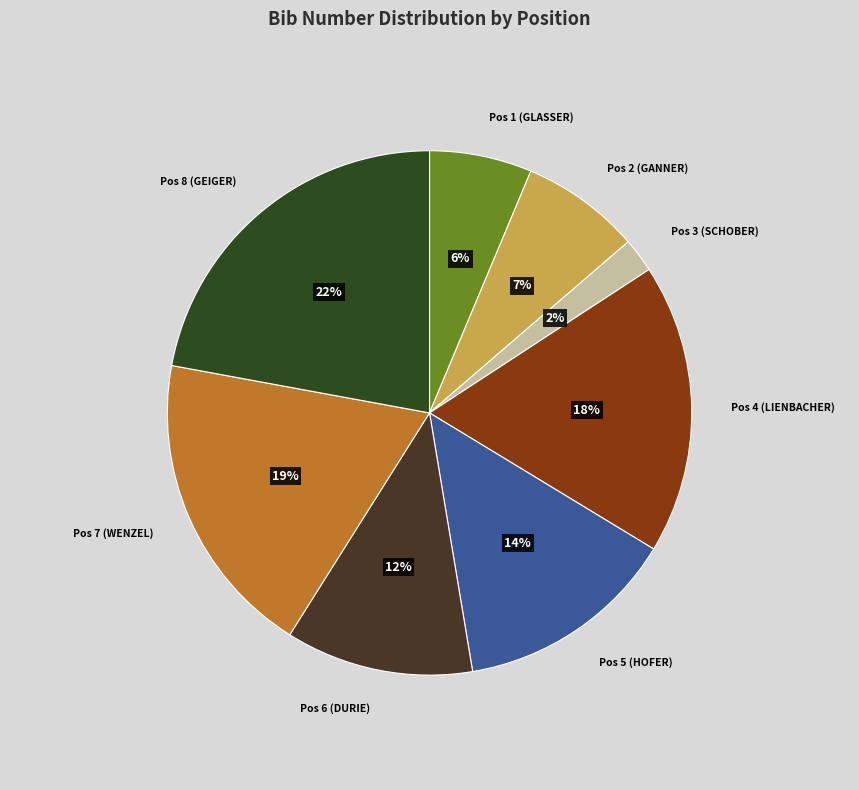

True or false: Pos 7 (WENZEL) accounts for 10% of the total.

False